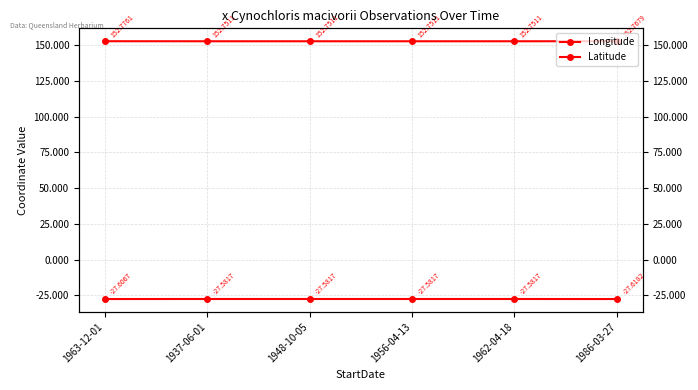

What is the approximate value of Latitude at 1986-03-27?

-27.6